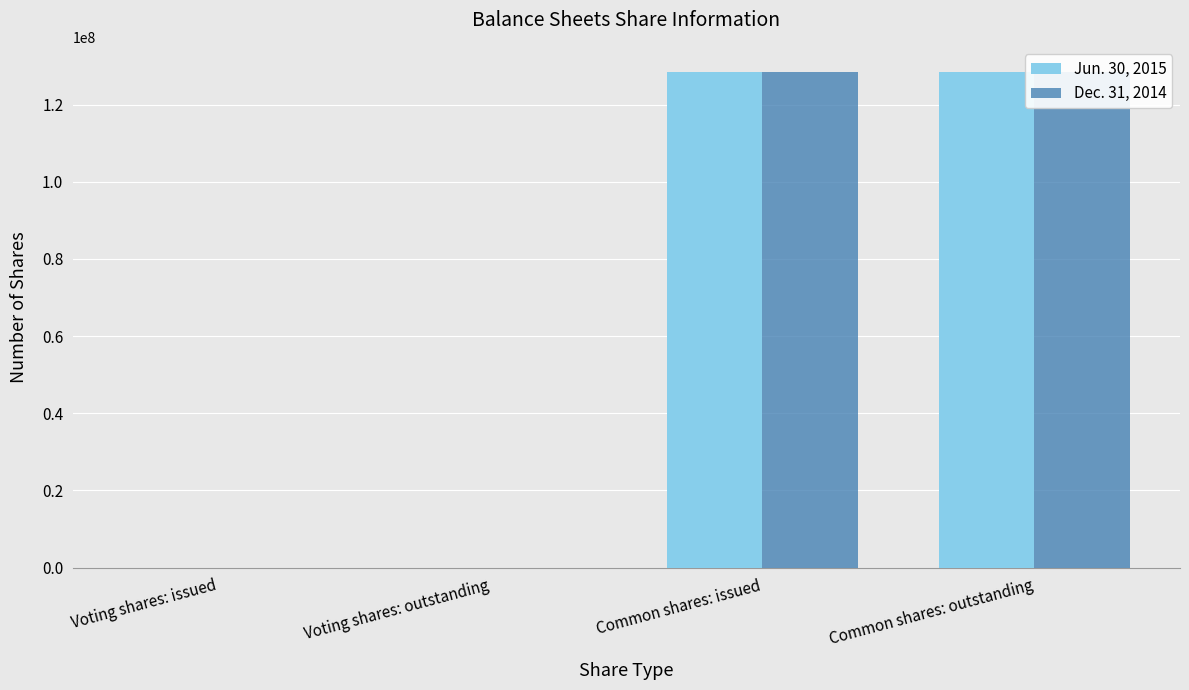

What is the highest value of the Dec. 31, 2014 series?

128544174